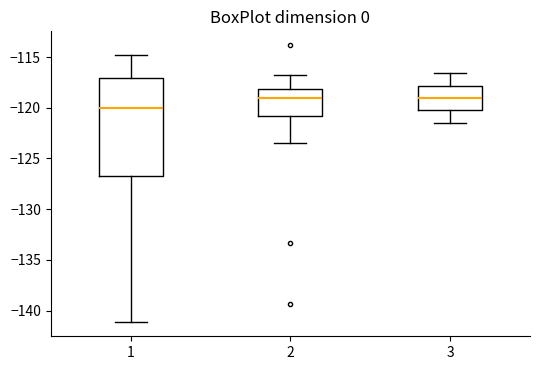

Where does the median line of the box at x = 3 sit on the y-axis? The values are not printed on the chart, so give them approximately, as read against the axis.

-119.0